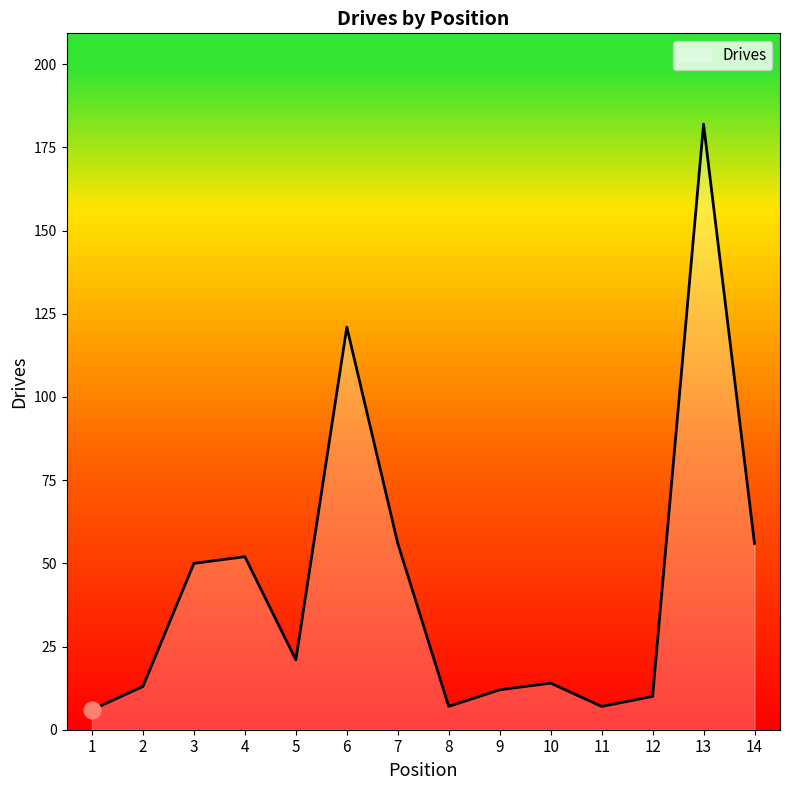

What is the greatest value displayed?

182